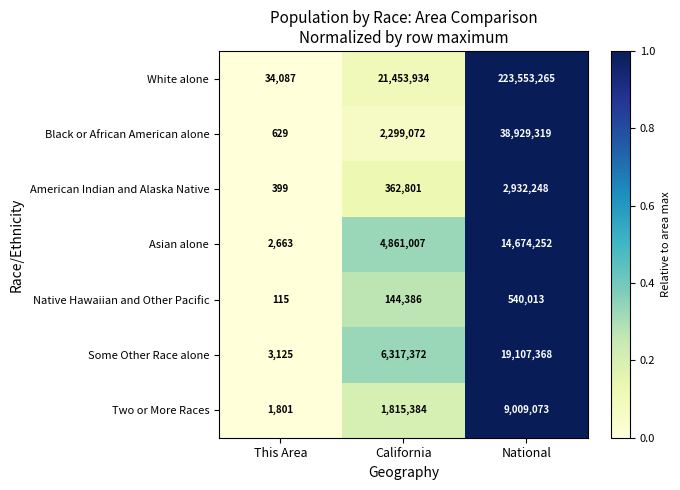

Reading left to right, what are all the values shown in this chart?

White alone: 34087	21453934	223553265
Black or African American alone: 629	2299072	38929319
American Indian and Alaska Native: 399	362801	2932248
Asian alone: 2663	4861007	14674252
Native Hawaiian and Other Pacific: 115	144386	540013
Some Other Race alone: 3125	6317372	19107368
Two or More Races: 1801	1815384	9009073